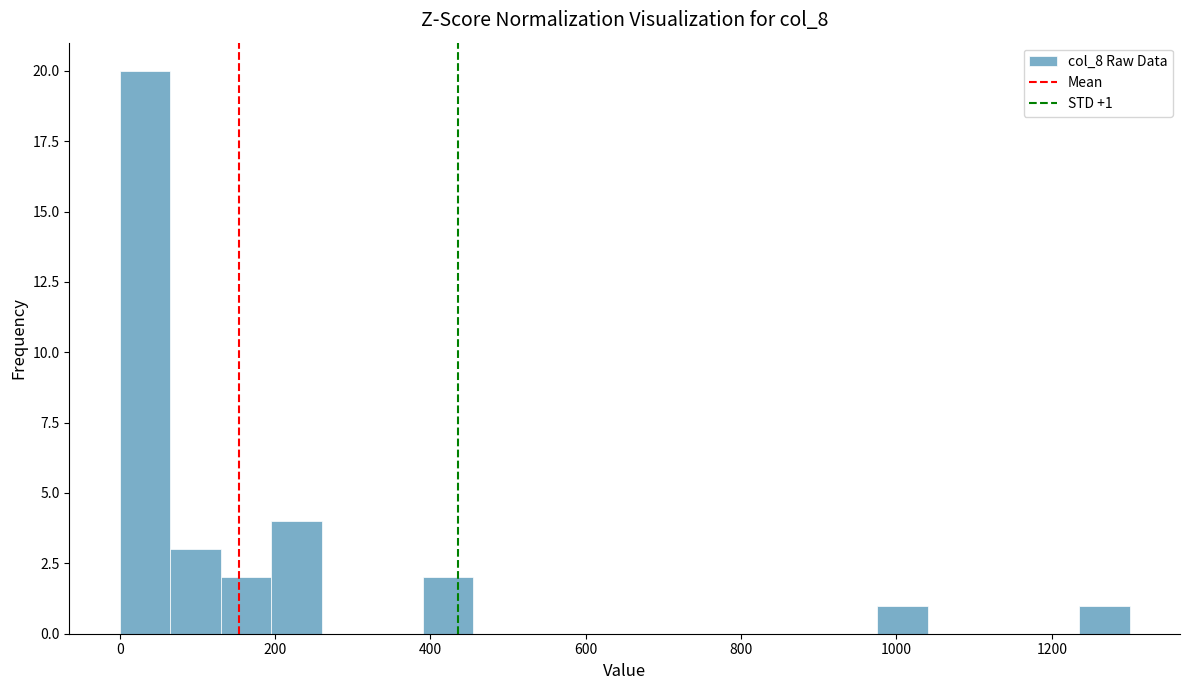

Around what value on the x-axis is the tallest bar? Give the approximate position of its centre, as read against the axis.

40